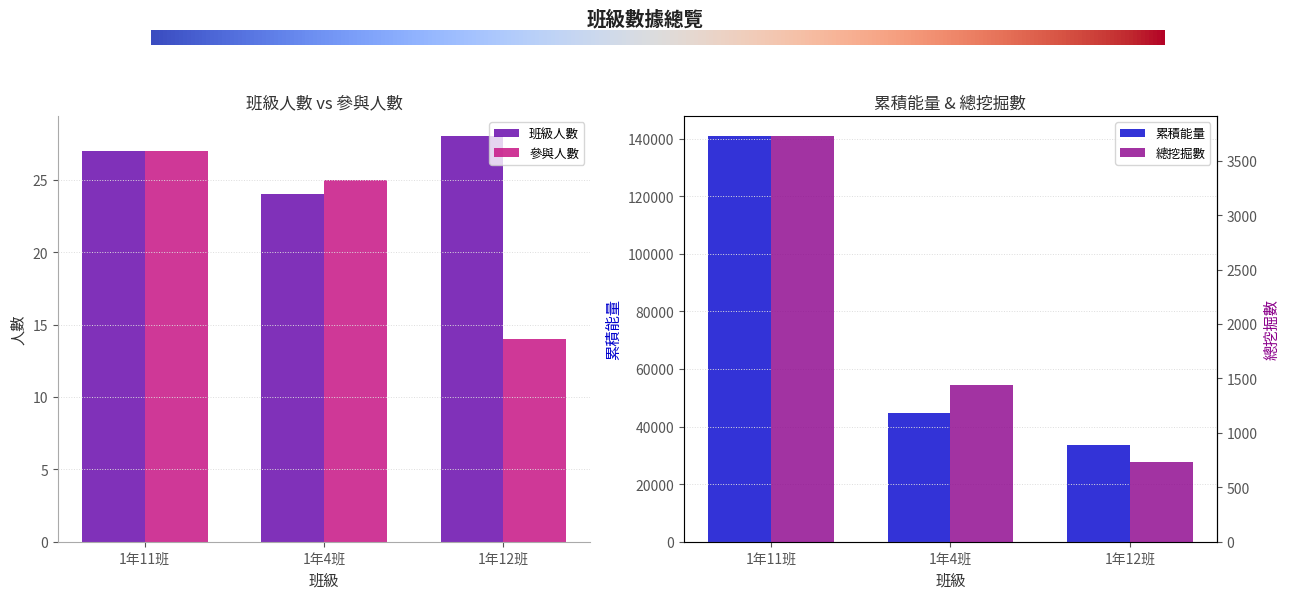

How many data points in 累積能量 are less than 44560?

1